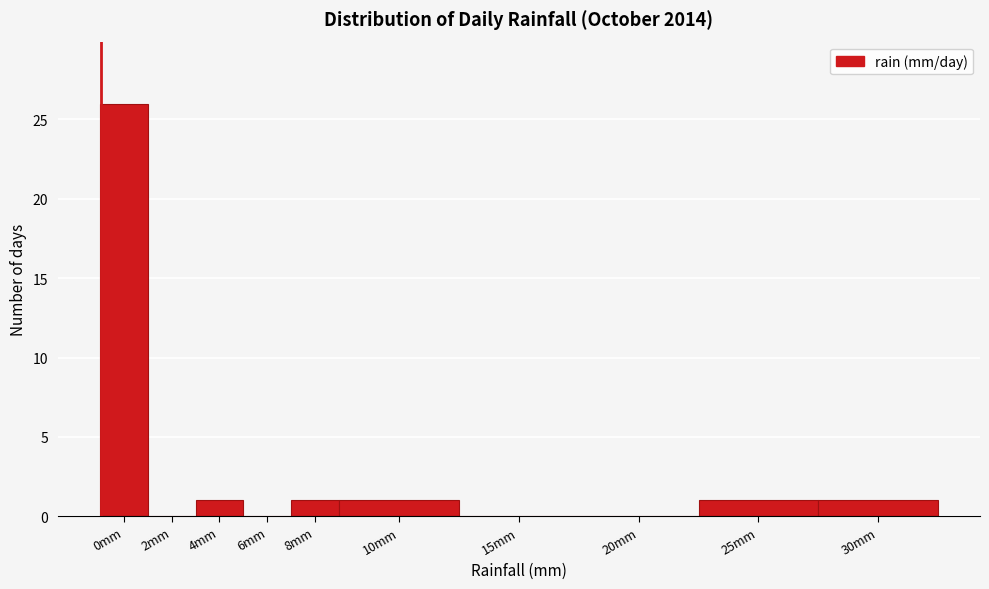

Reading left to right, list all the values displayed in this chart.

0mm=26	2mm=0	4mm=1	6mm=0	8mm=1	10mm=1	15mm=0	20mm=0	25mm=1	30mm=1